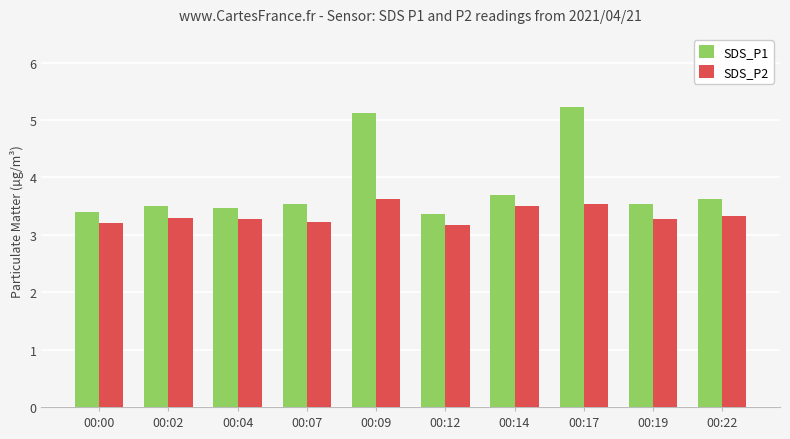

Reading left to right, what are all the values shown in this chart?

SDS_P1: 00:00=3.4	00:02=3.5	00:04=3.5	00:07=3.5	00:09=5.1	00:12=3.4	00:14=3.7	00:17=5.2	00:19=3.5	00:22=3.6
SDS_P2: 00:00=3.2	00:02=3.3	00:04=3.3	00:07=3.2	00:09=3.6	00:12=3.2	00:14=3.5	00:17=3.5	00:19=3.3	00:22=3.3